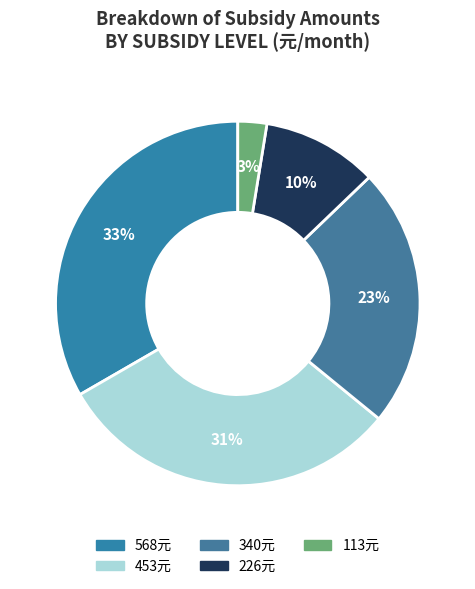

How many segments does this pie chart have?

5